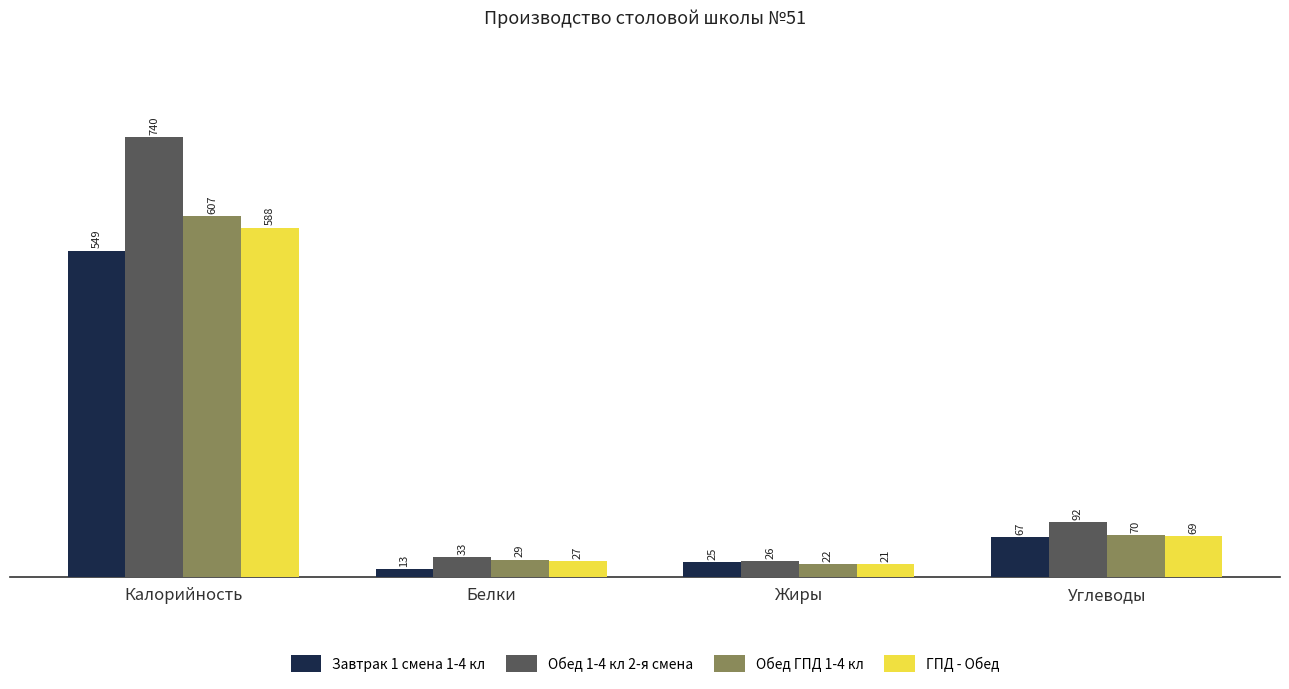

How many bars are there in each group?

4